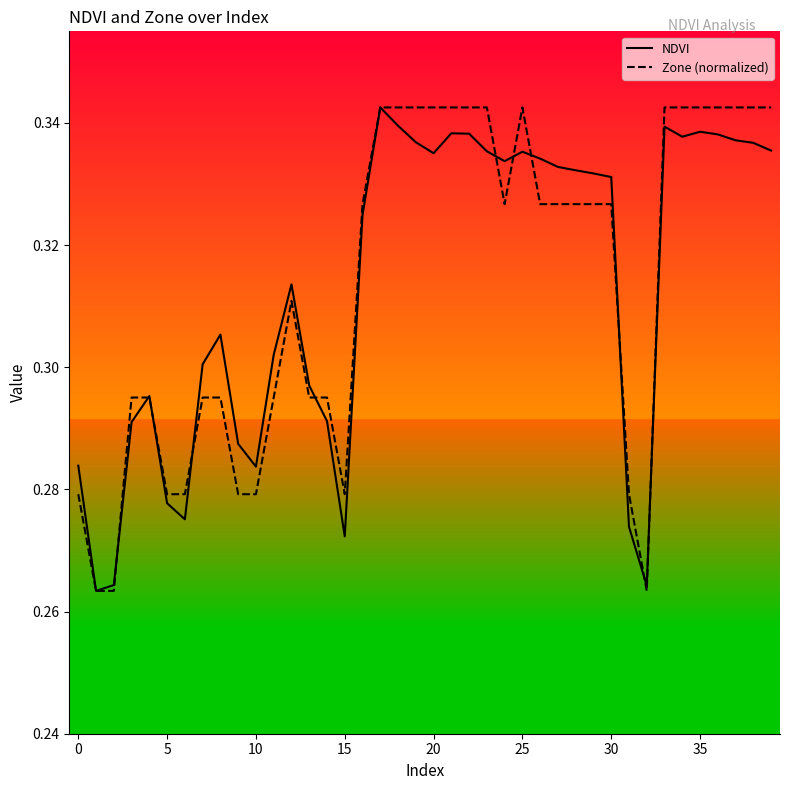

Which series has the largest range (max minus min)?

NDVI